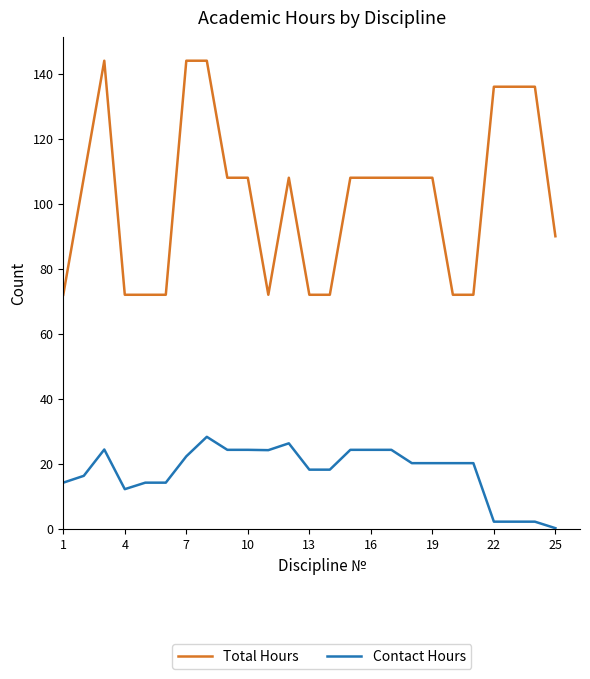

True or false: Contact Hours has more than 0 points higher than both neighbors.

True